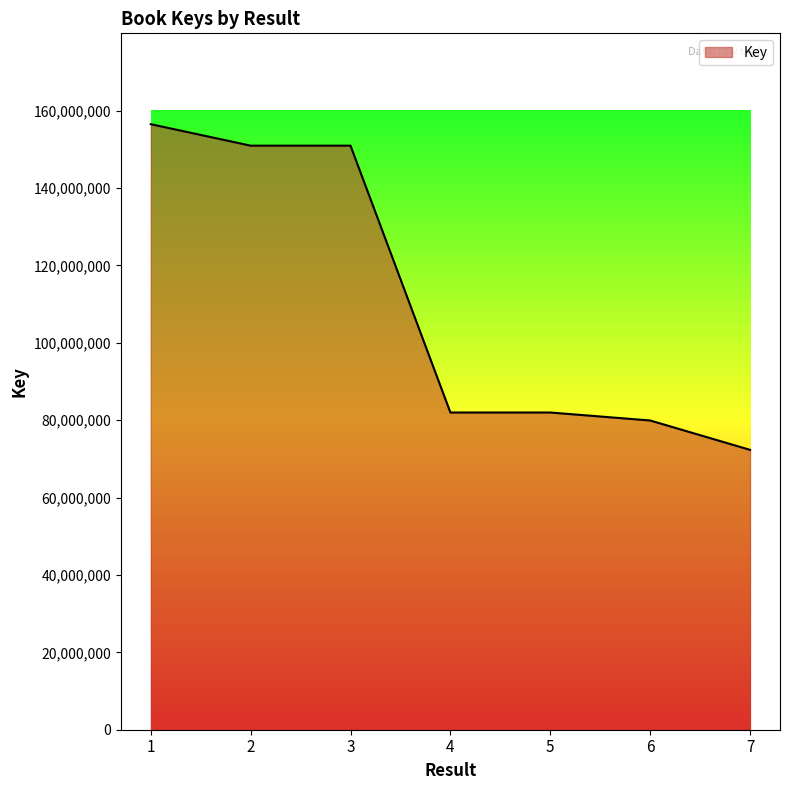

Which label corresponds to the smallest value in the chart?

7